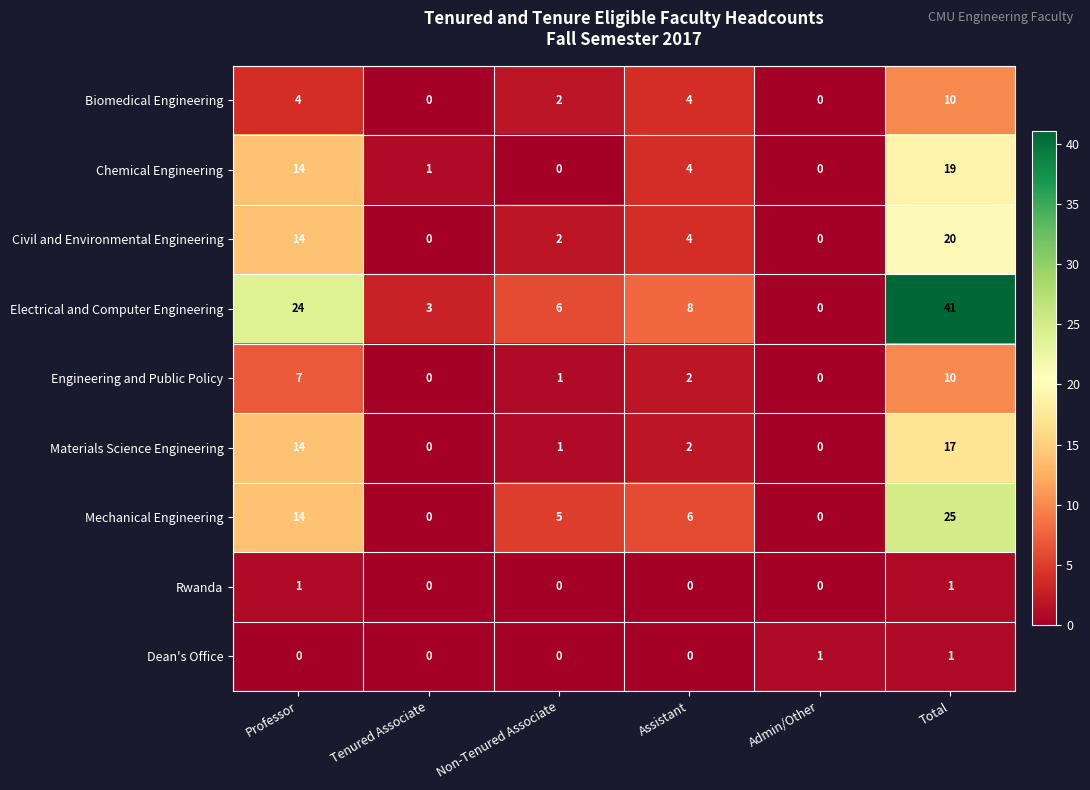

At which label does Mechanical Engineering first exceed 6?

Professor